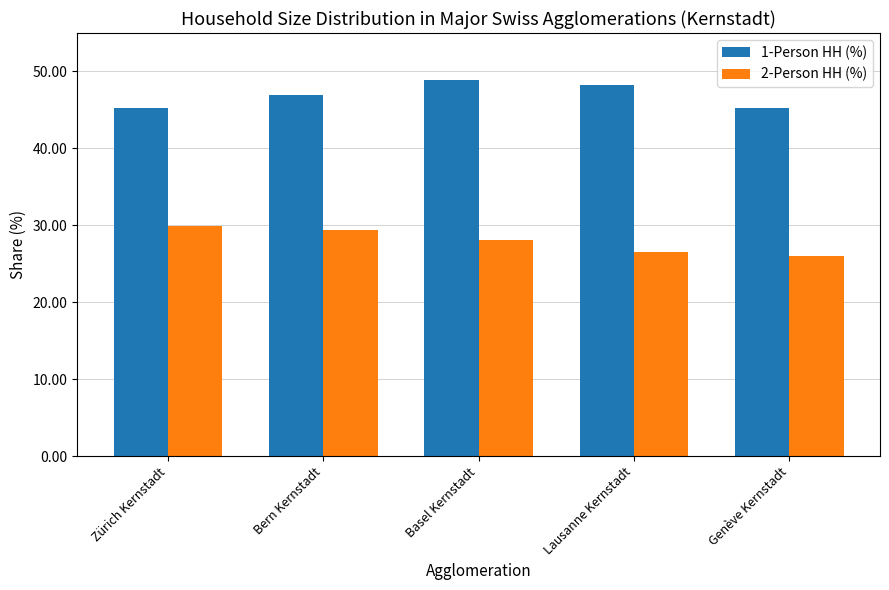

What is the highest value of the 1-Person HH (%) series?

48.9